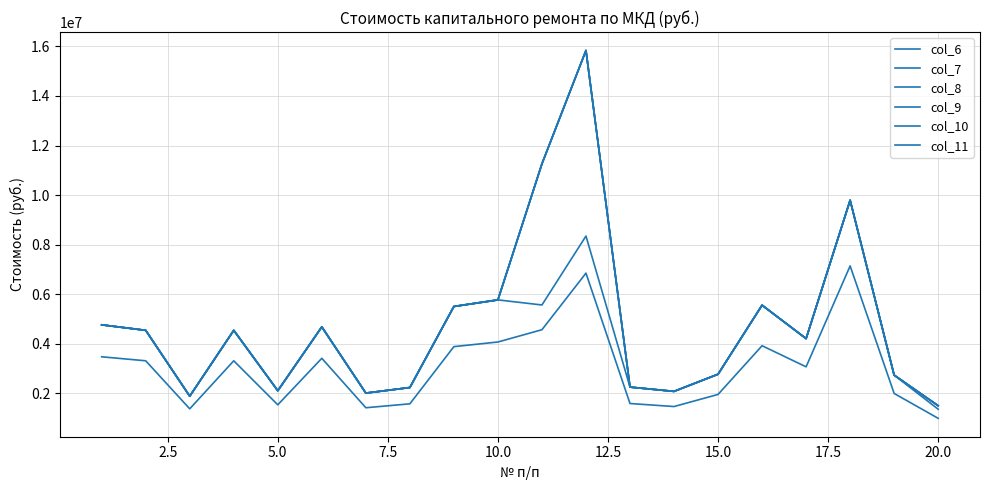

Is this an area chart (filled region under the line)?

No